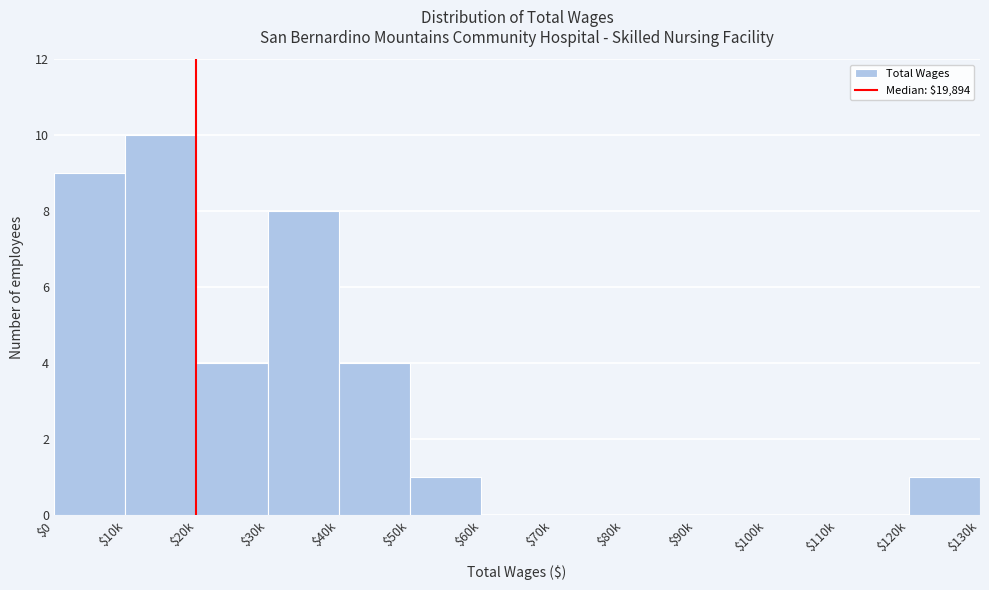

What is the sum of all values?

37